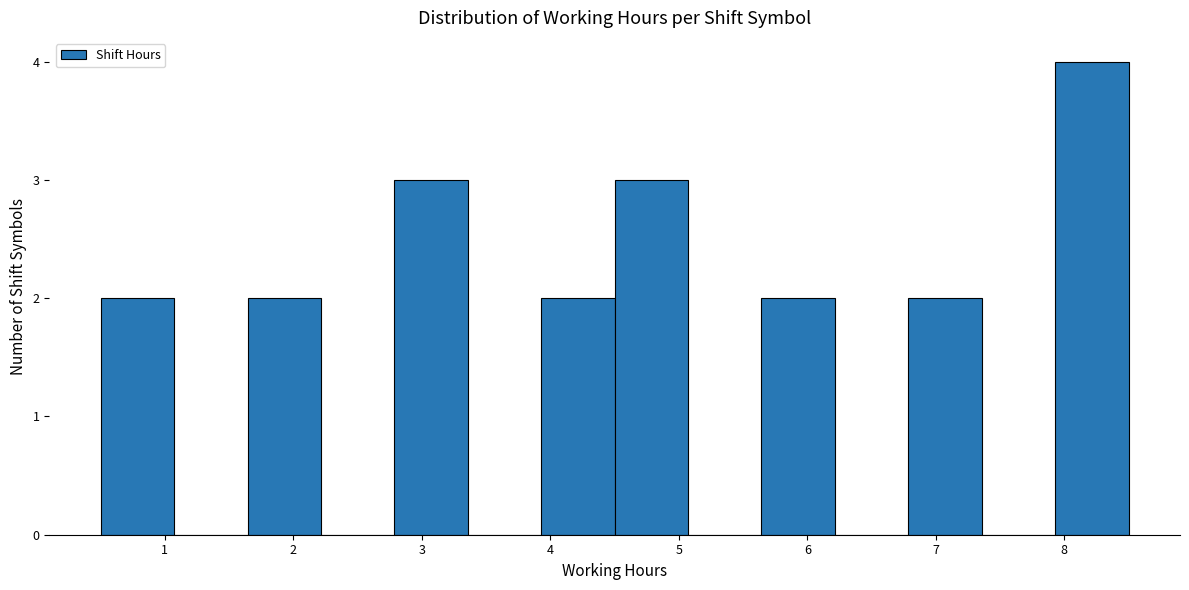

Reading left to right, list every bar in this chart as the range it spans on the x-axis followed by its height. Neither the bar edges nor the heights are printed on the chart, so give them approximately, as read against the axes.

0.5 to 1.1: 2
1.1 to 1.6: 0
1.6 to 2.2: 2
2.2 to 2.8: 0
2.8 to 3.4: 3
3.4 to 3.9: 0
3.9 to 4.5: 2
4.5 to 5.1: 3
5.1 to 5.6: 0
5.6 to 6.2: 2
6.2 to 6.8: 0
6.8 to 7.4: 2
7.4 to 7.9: 0
7.9 to 8.5: 4